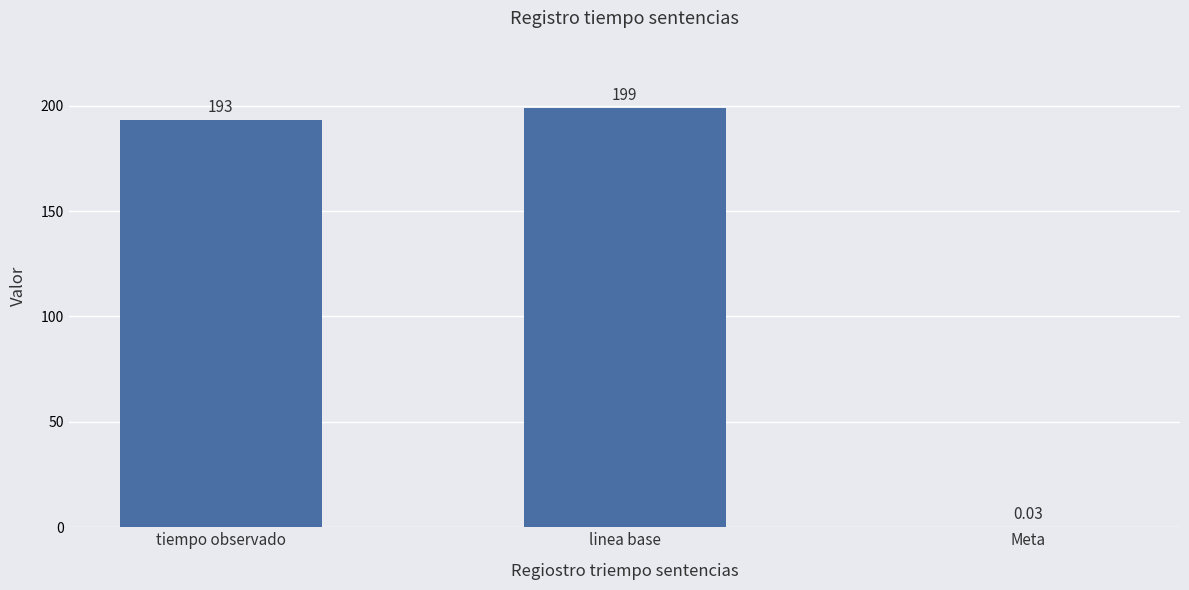

What is the sum of all values?

392.0